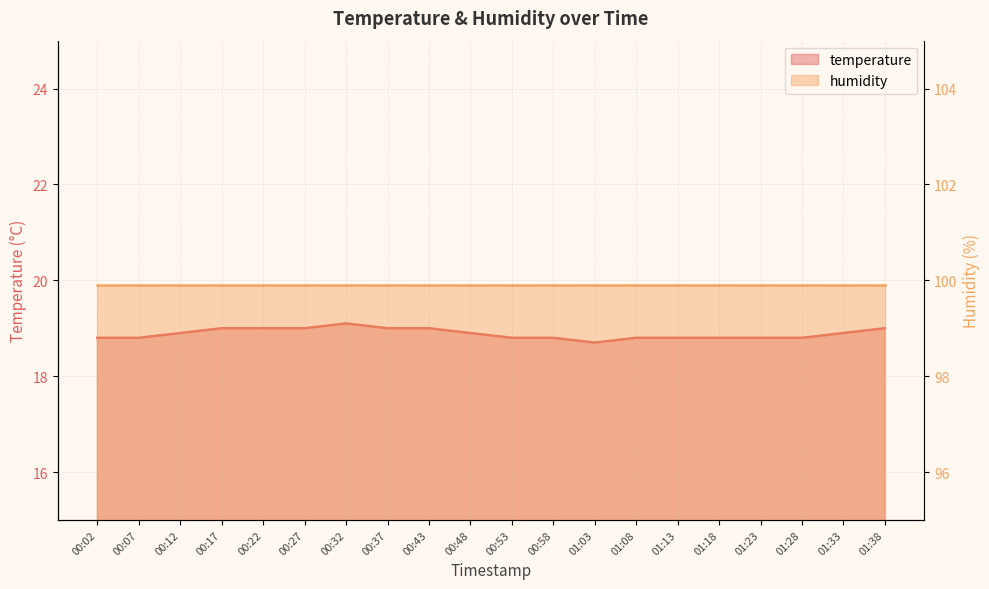

Reading left to right, extract all data points from this chart.

00:02=18.8	00:07=18.8	00:12=18.9	00:17=19.0	00:22=19.0	00:27=19.0	00:32=19.1	00:37=19.0	00:43=19.0	00:48=18.9	00:53=18.8	00:58=18.8	01:03=18.7	01:08=18.8	01:13=18.8	01:18=18.8	01:23=18.8	01:28=18.8	01:33=18.9	01:38=19.0